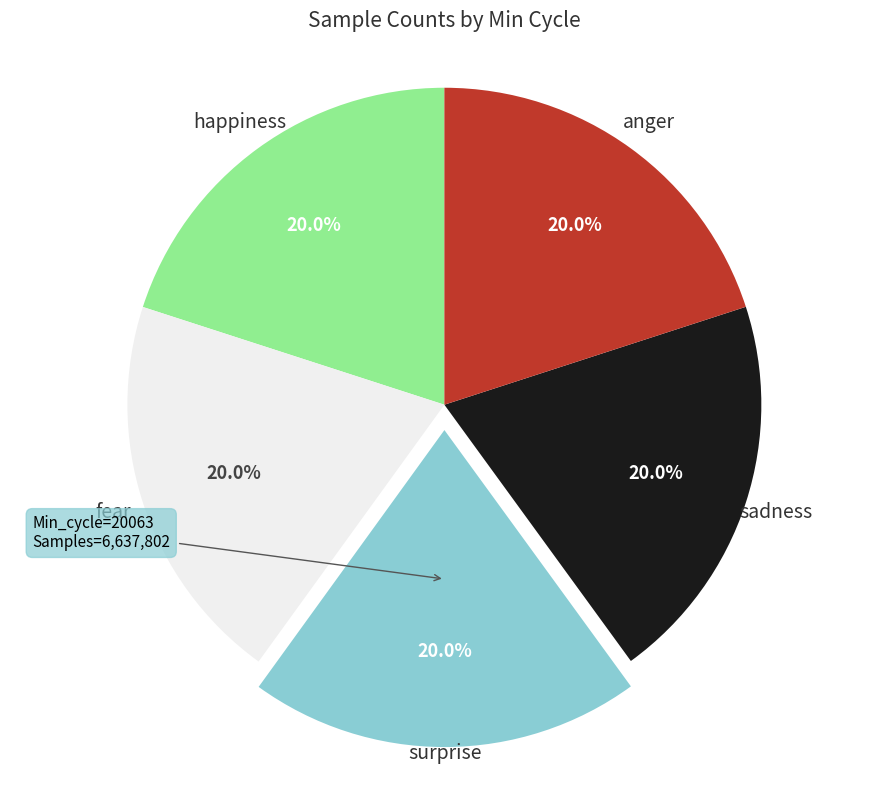

Is there a majority slice in this chart?

No